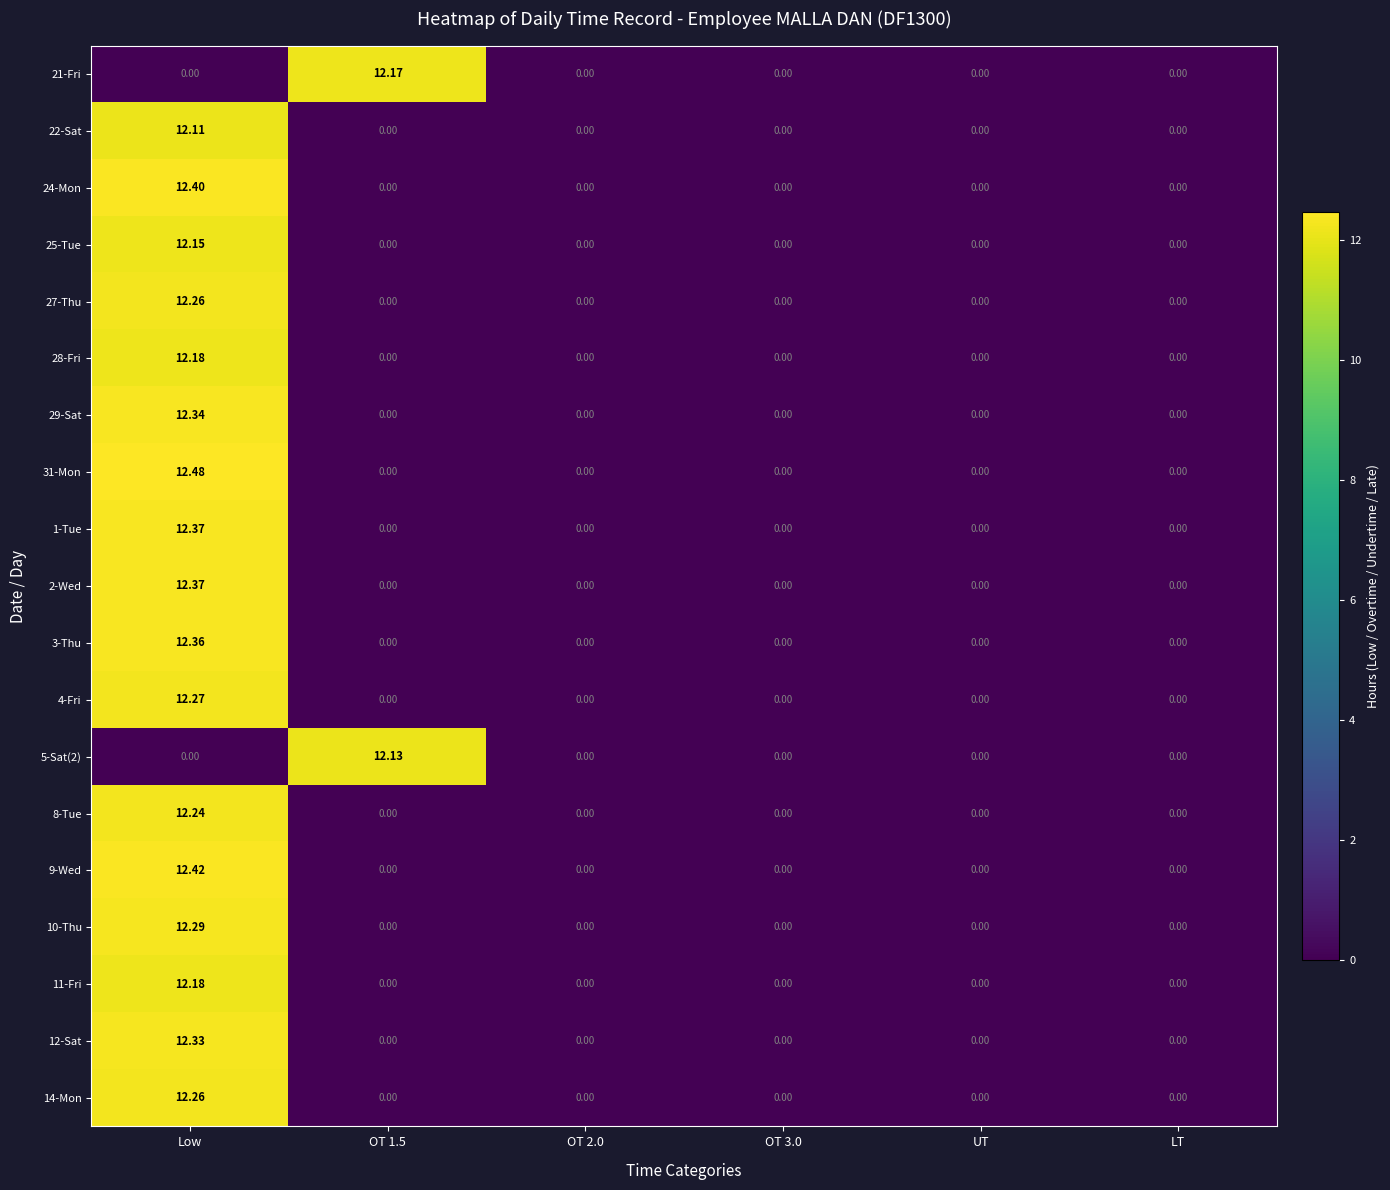

At how many categories does at least one series exceed 7?

2